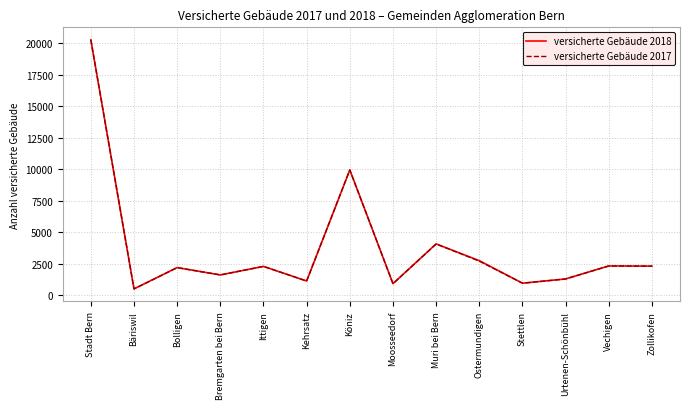

Does the chart have visible grid lines?

Yes